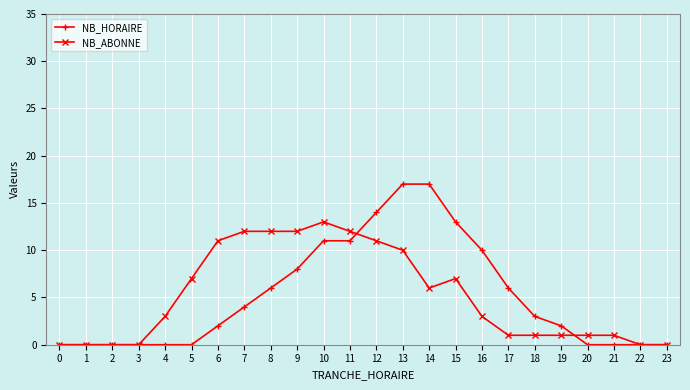

Which category has the highest value in the NB_ABONNE series?

10